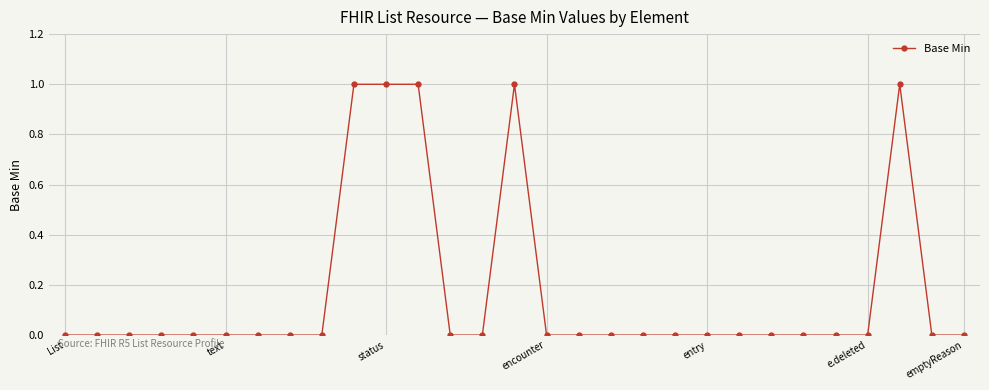

True or false: the data has more than 1 interior local peaks.

True